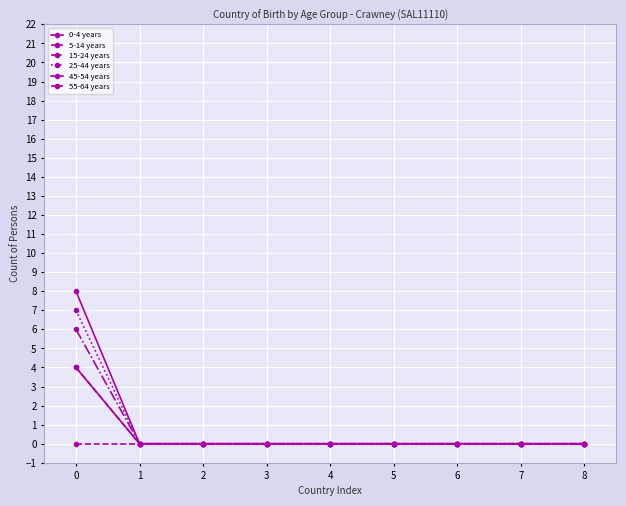

Reading left to right, list all the values displayed in this chart.

0-4 years: 4	0	0	0	0	0	0	0	0
5-14 years: 0	0	0	0	0	0	0	0	0
15-24 years: 6	0	0	0	0	0	0	0	0
25-44 years: 7	0	0	0	0	0	0	0	0
45-54 years: 8	0	0	0	0	0	0	0	0
55-64 years: 4	0	0	0	0	0	0	0	0